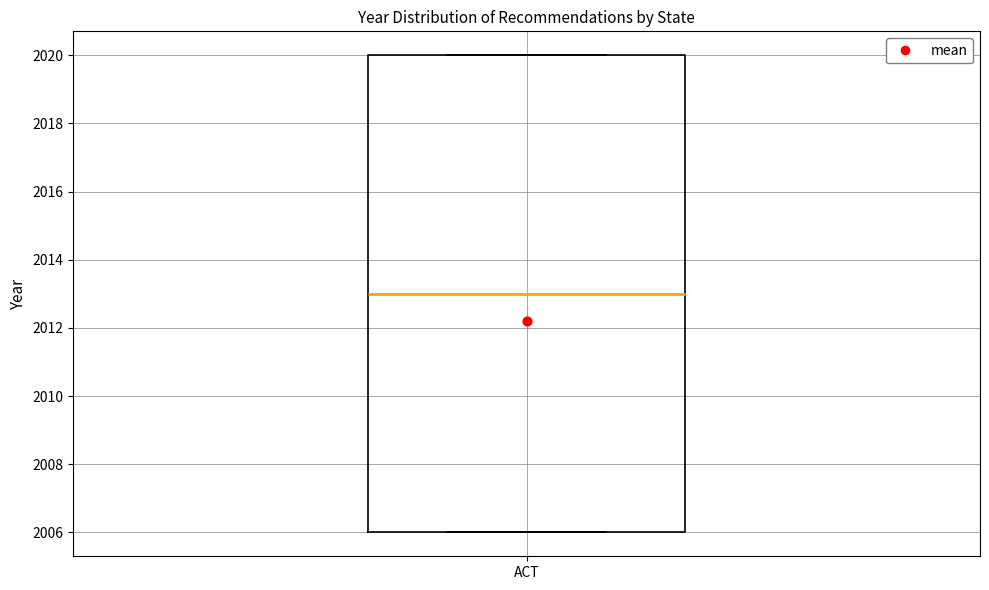

Read this box plot against the y-axis: the position of the median line, the range covered by the box, and the ends of both whiskers. The values are not printed on the chart, so give them approximately, as read against the axis.

median 2013, box 2006 to 2020, whiskers 2006 to 2020